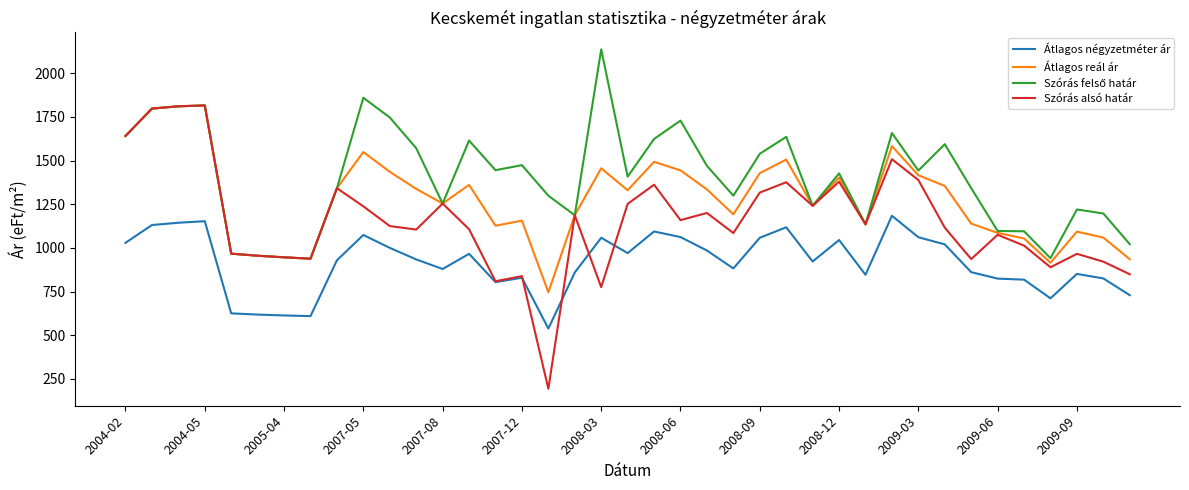

Is this an area chart (filled region under the line)?

No